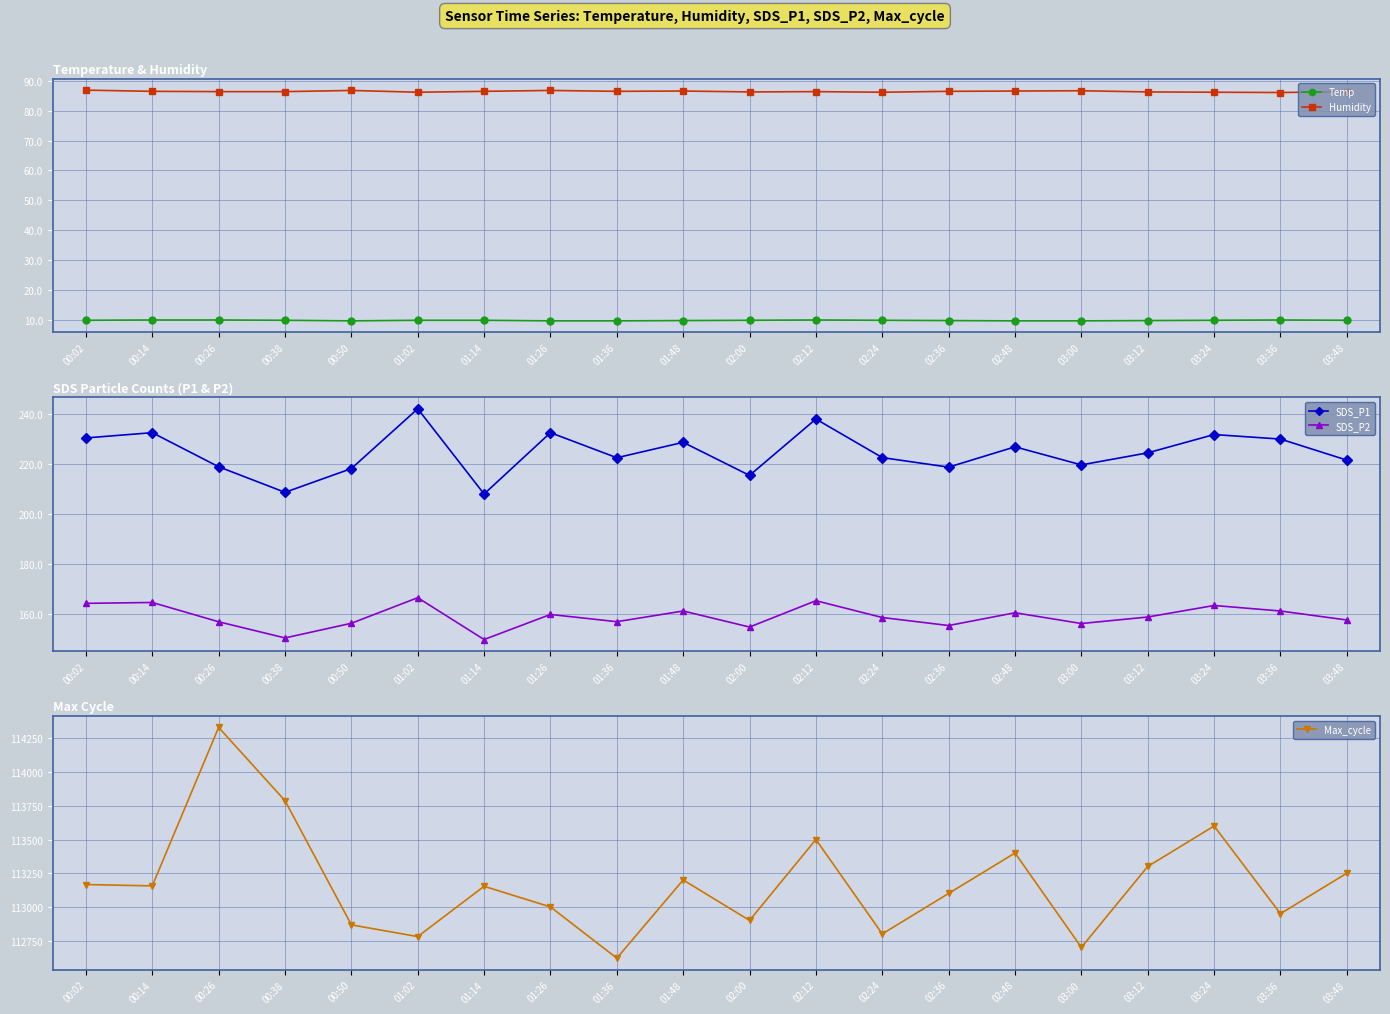

Between 00:38 and 03:36, which series saw the biggest shift?

Max_cycle